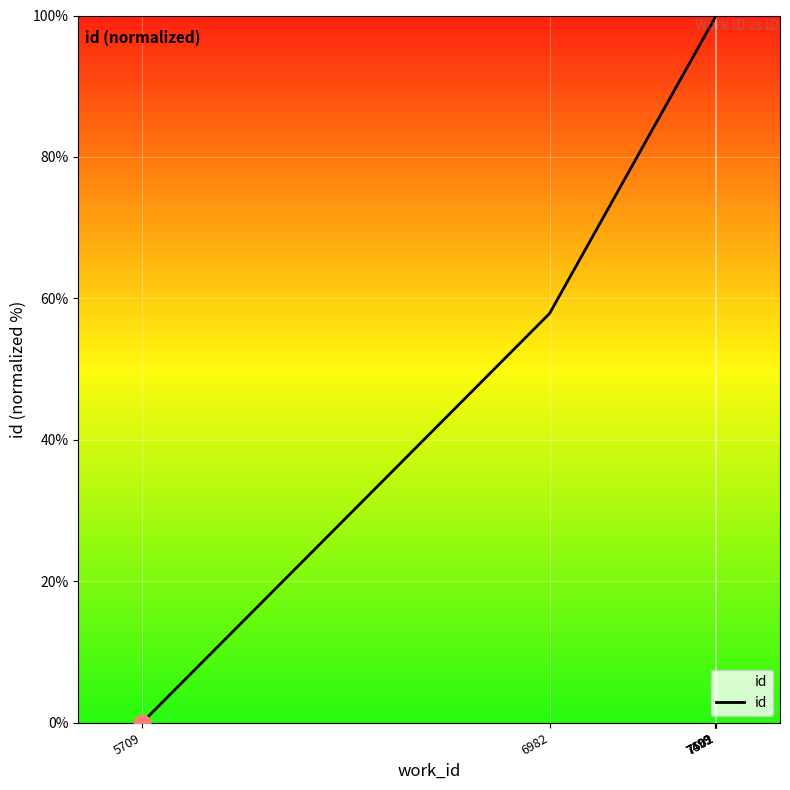

The value at 5709 is 68.5. True or false?

False